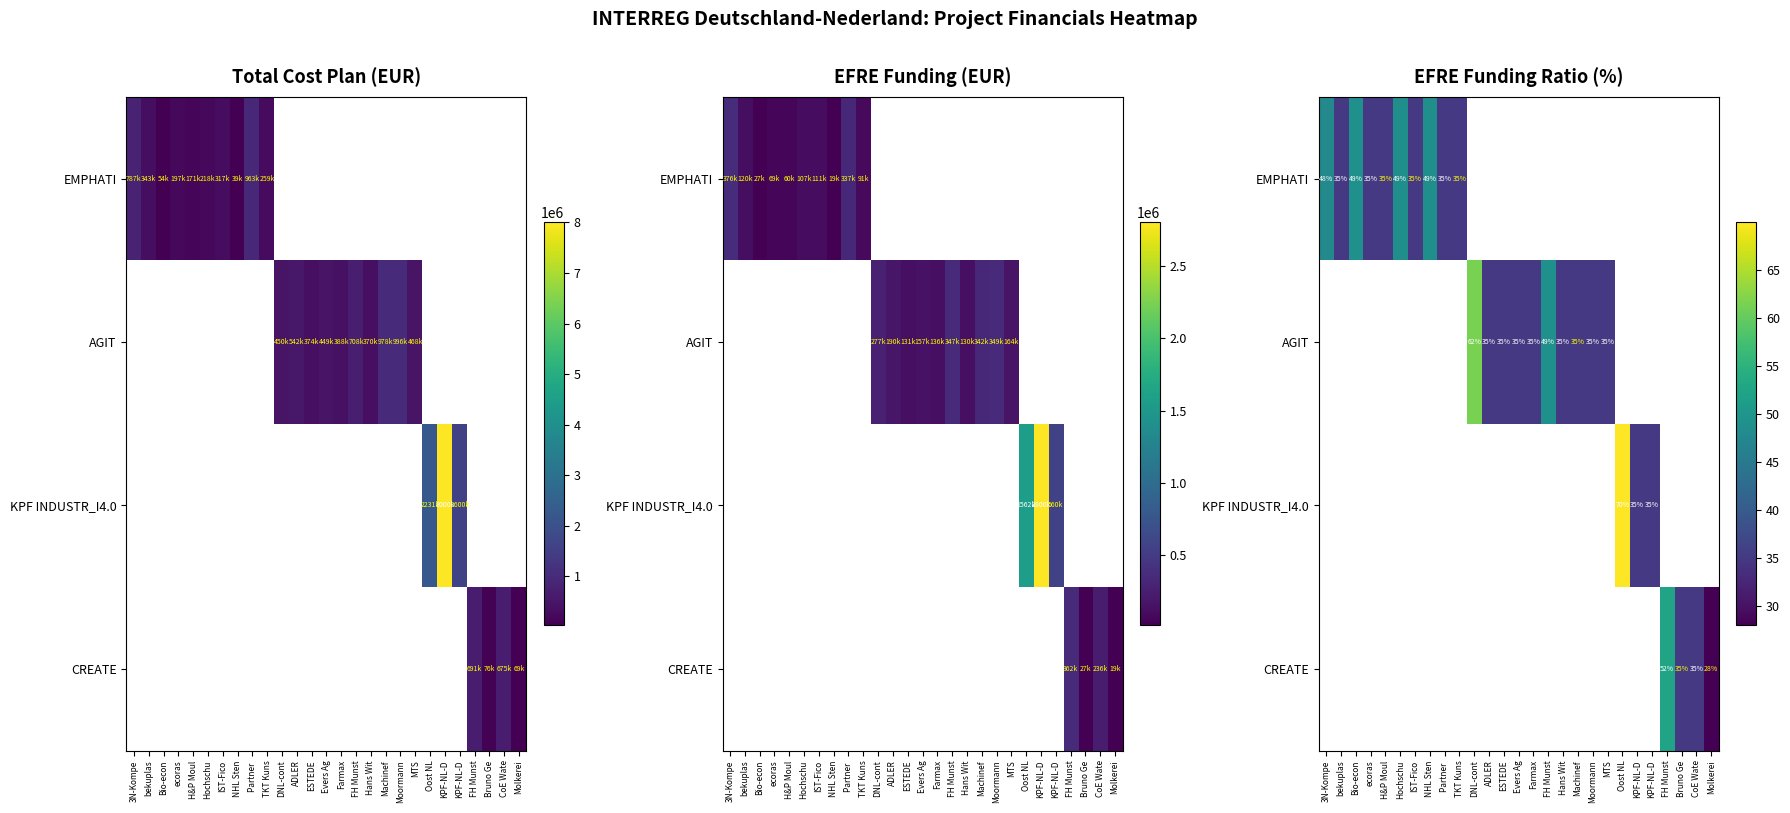

Is the value of KPF INDUSTR_I4.0 at Oost NL greater than the value of AGIT at MTS?

Yes